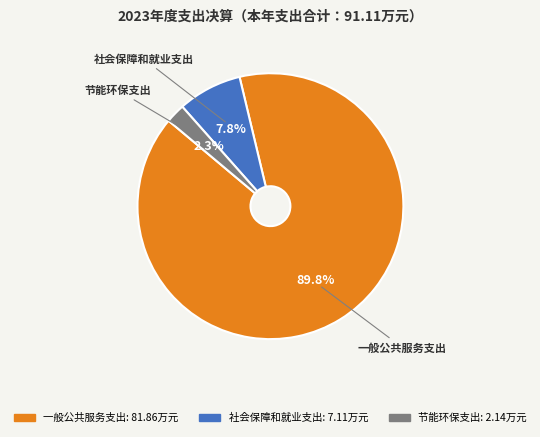

To the nearest percent, what is the average slice percentage?

33%